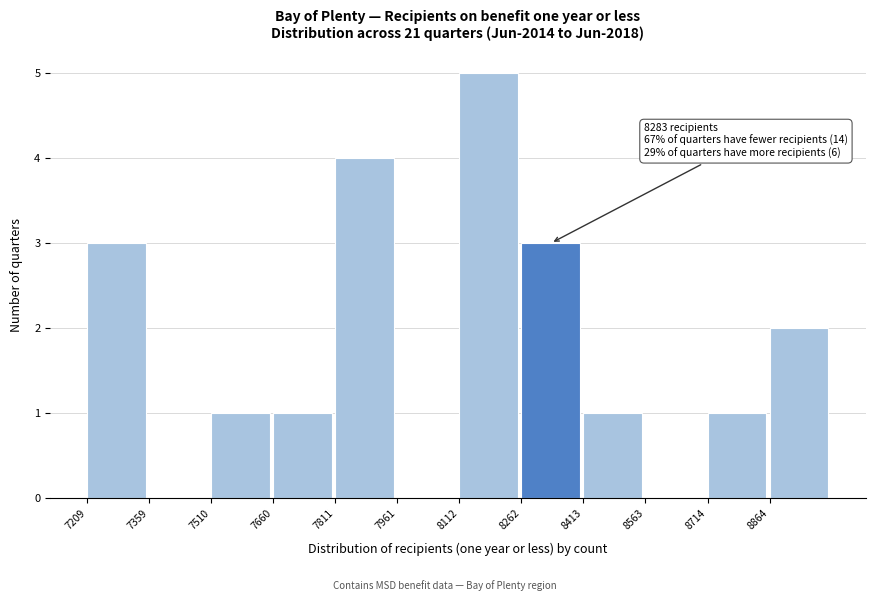

Over which range of the x-axis is the bar tallest?

8120 to 8260